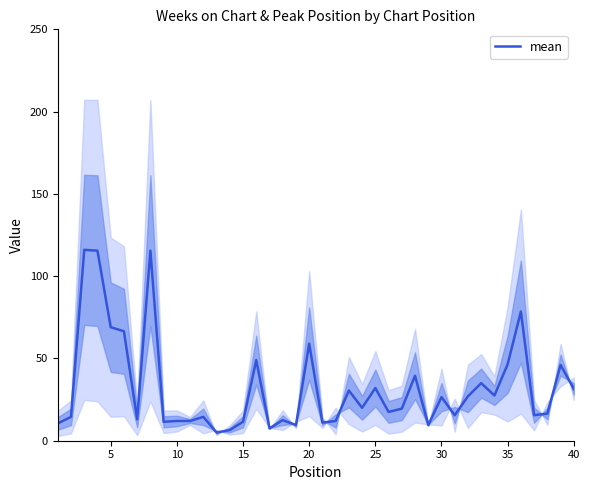

What is the difference between the maximum and second lowest values?

109.5